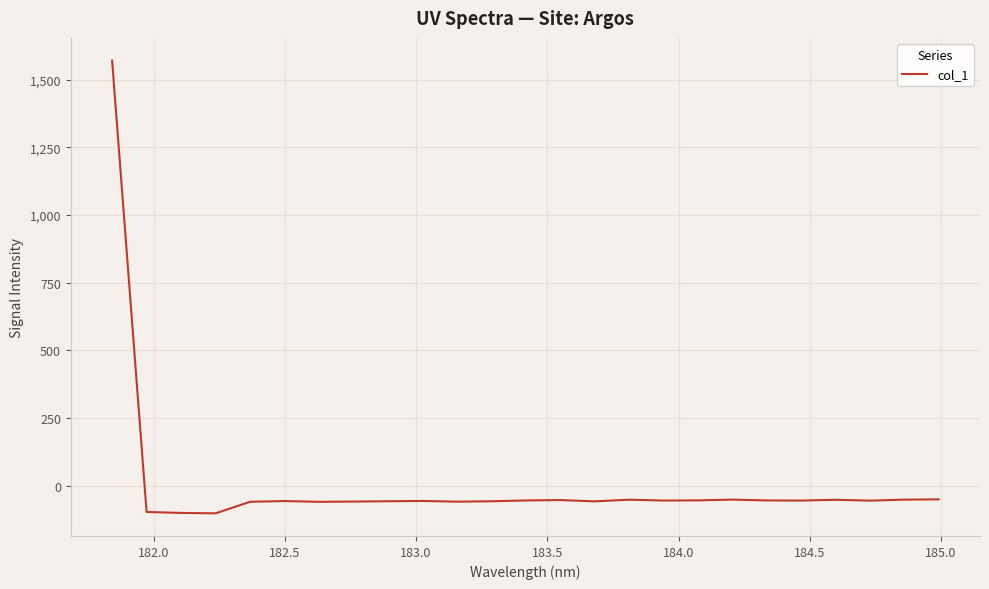

What is the difference between the maximum and minimum values?

1672.6